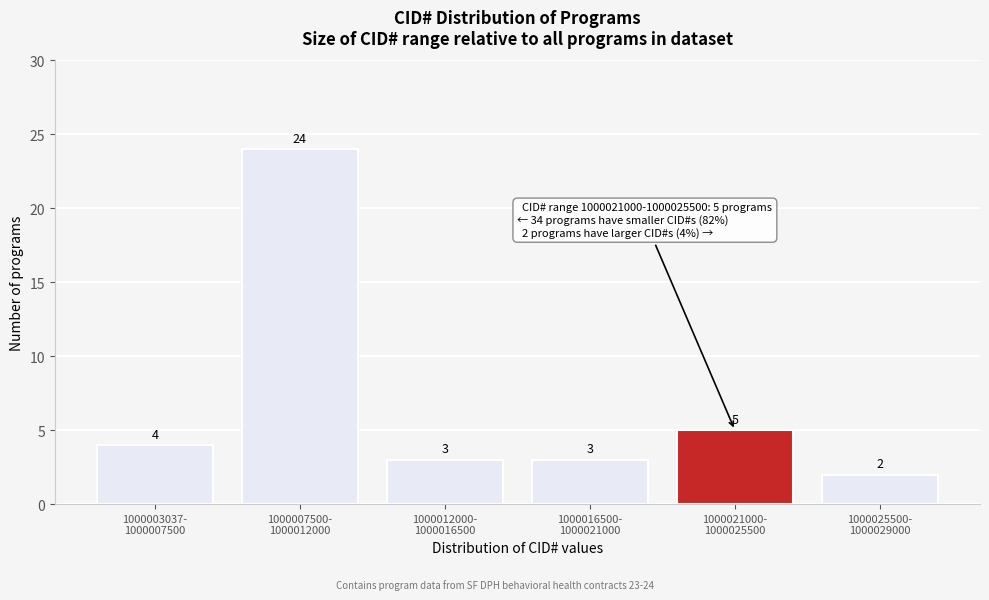

Reading left to right, what are all the values shown in this chart?

4	24	3	3	5	2